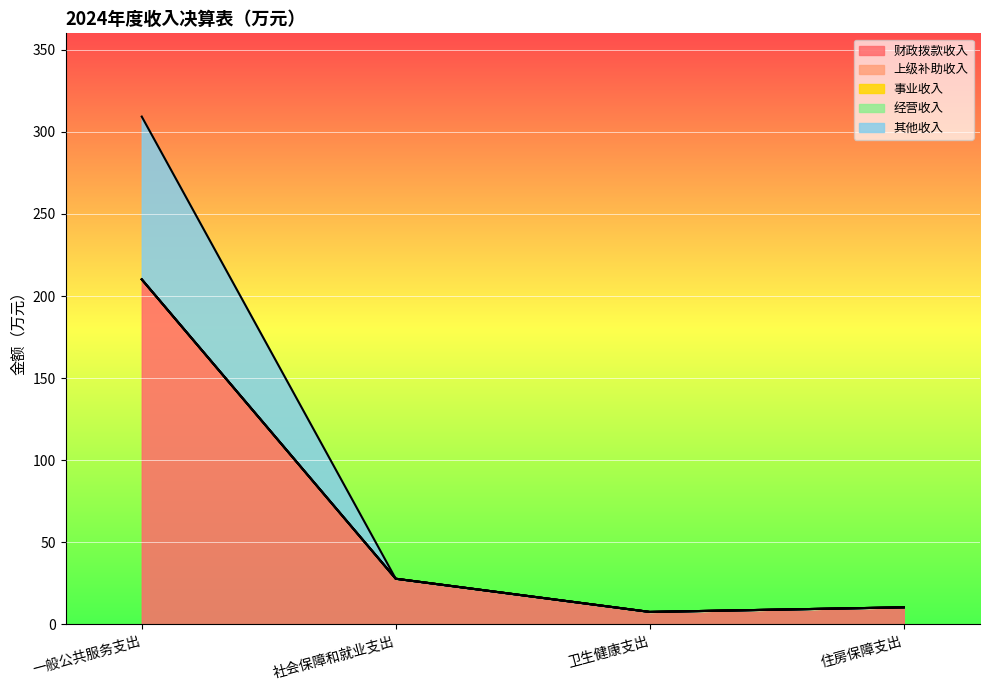

True or false: 上级补助收入 and 财政拨款收入 intersect in this chart.

False